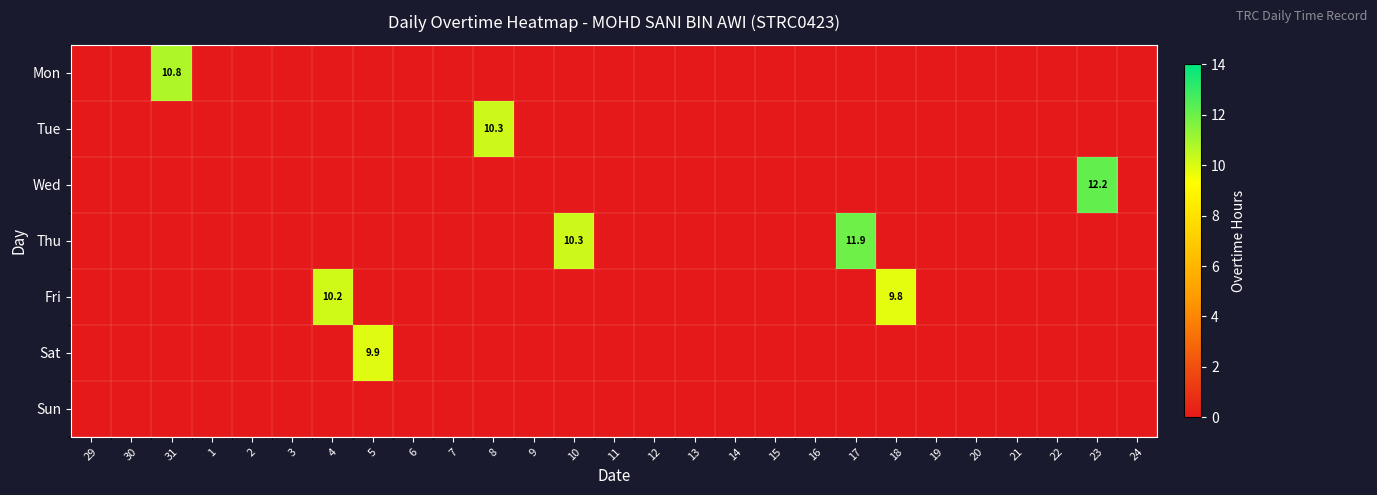

List the series in order of their peak value, lowest first.

Sun, Sat, Fri, Tue, Mon, Thu, Wed